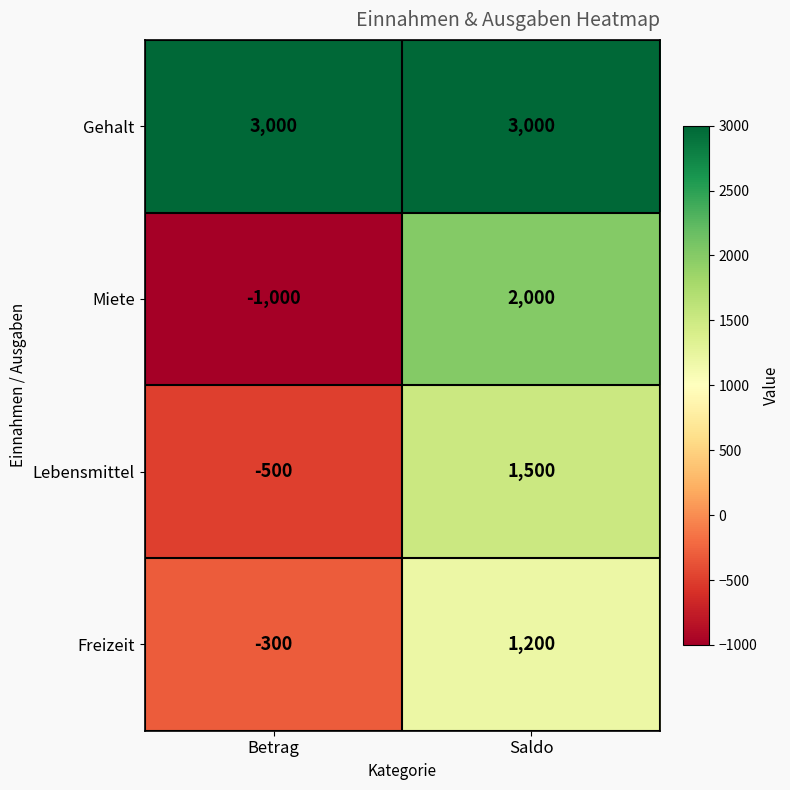

Which series has the largest total across all categories?

Gehalt